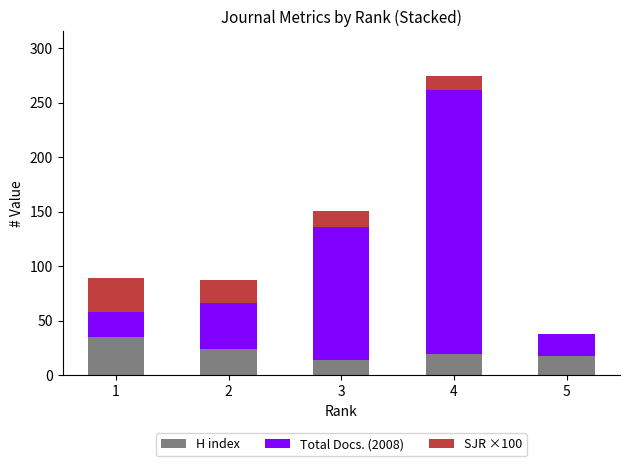

At which category is the sum across all series the highest?

4